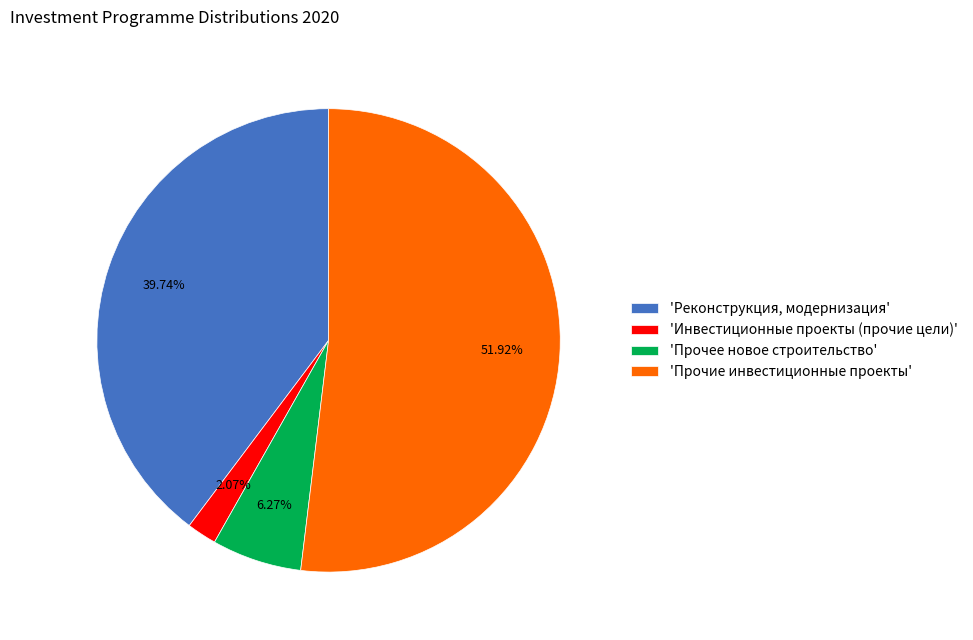

How many slices are in this pie chart?

4